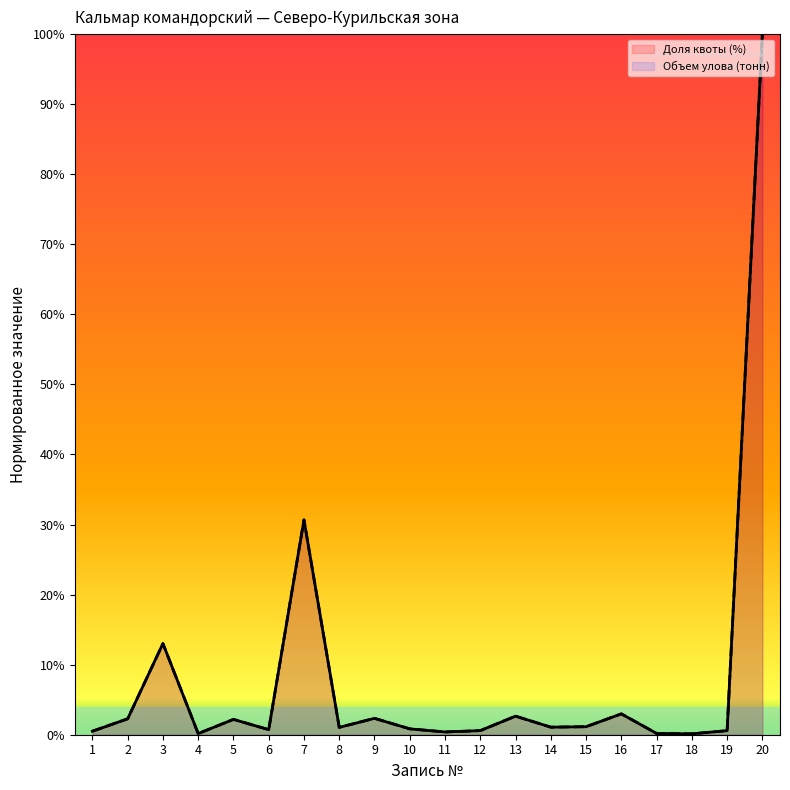

Which category has the lowest value across all series?

18